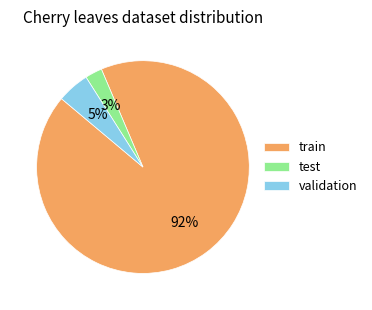

Which category accounts for the majority?

train